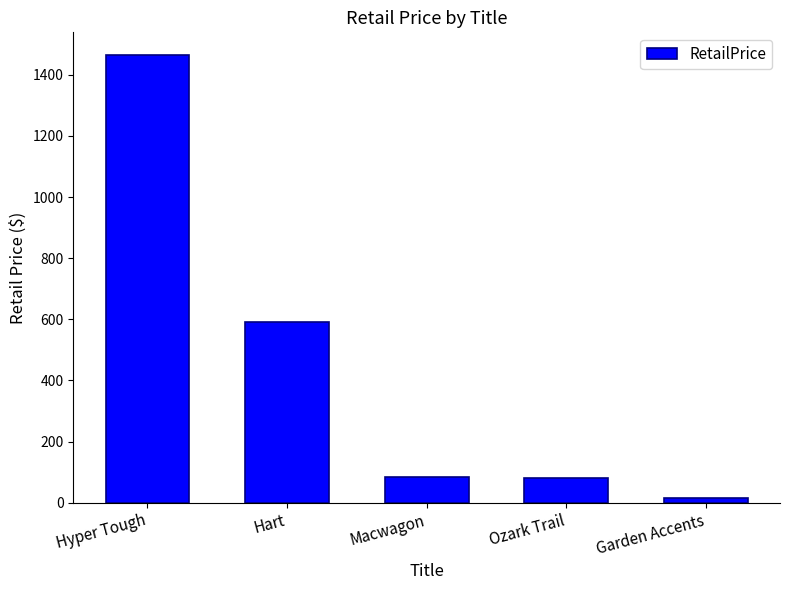

The value at Ozark Trail is 141.7. True or false?

False